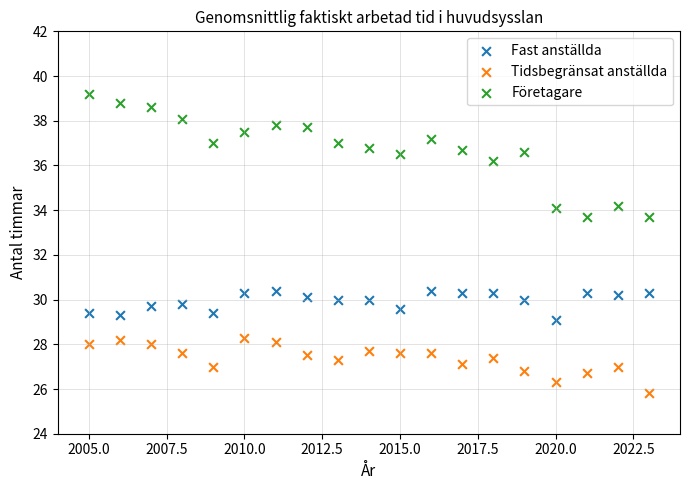

Which series reaches the minimum Y coordinate?

Tidsbegränsat anställda